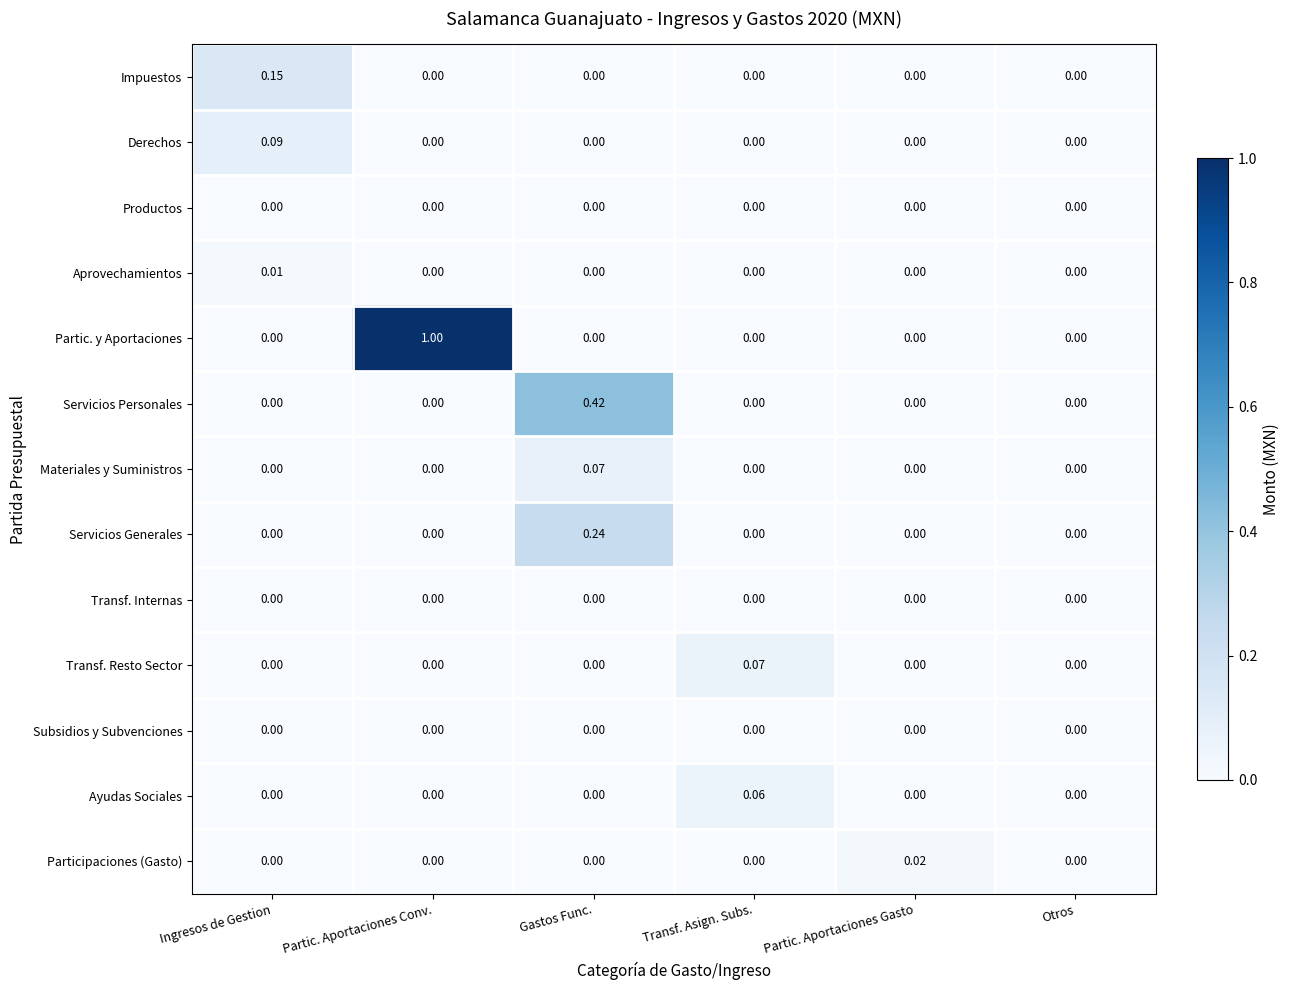

At which category does the chart reach its peak across all series?

Partic. Aportaciones Conv.